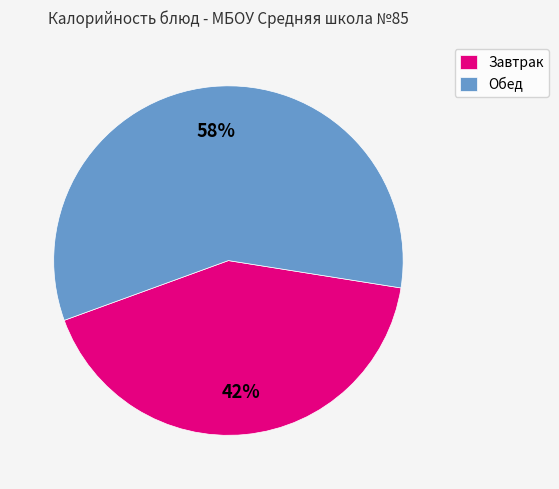

Count the number of slices in the pie.

2